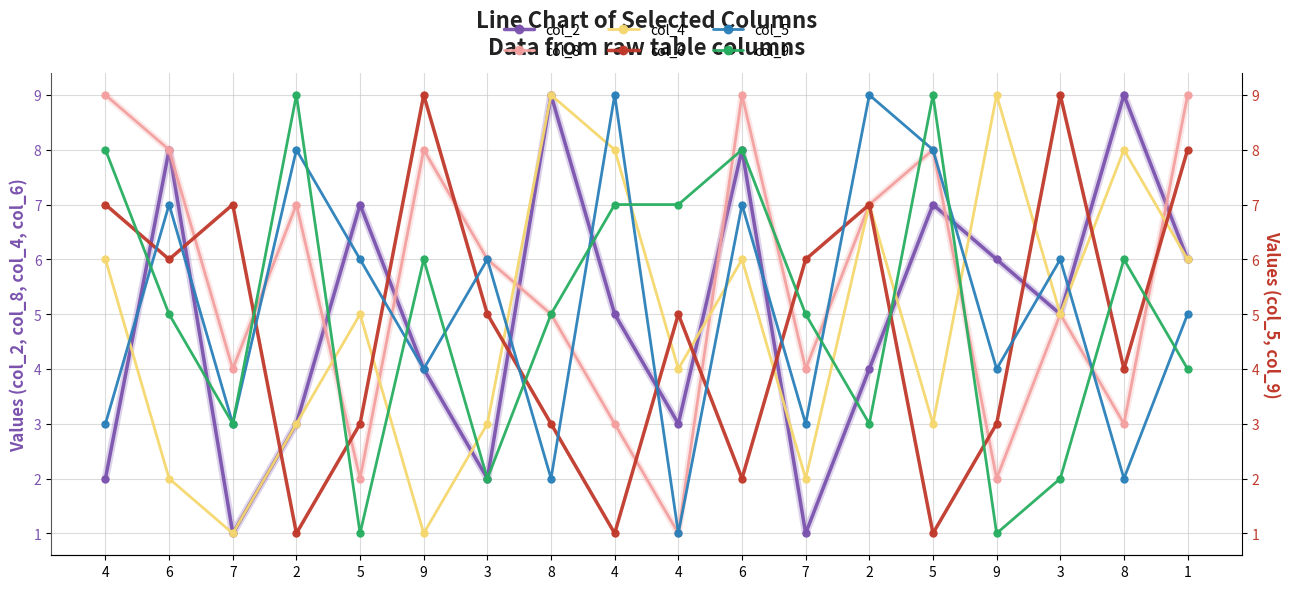

Is it true that col_9 equals 2 at 3?

True